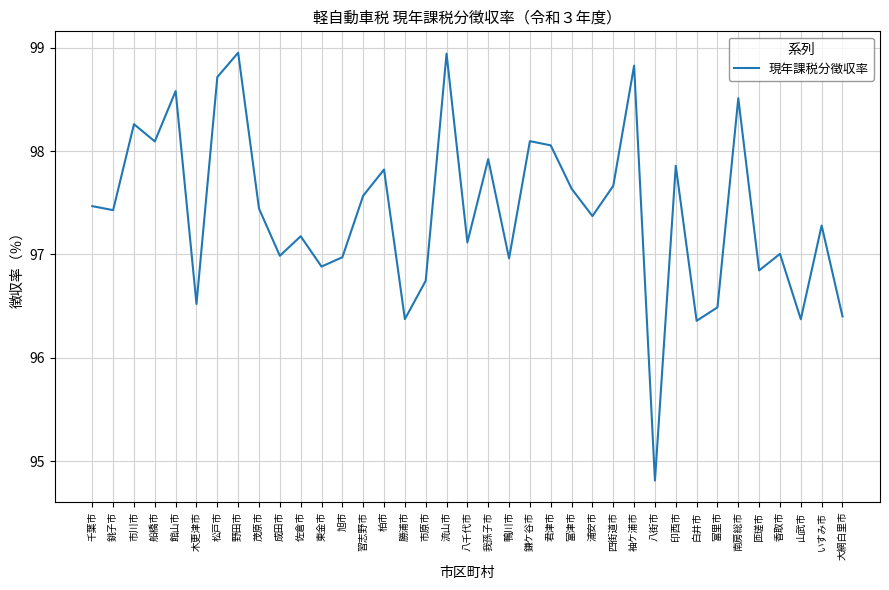

What is the approximate value at 習志野市?

97.6